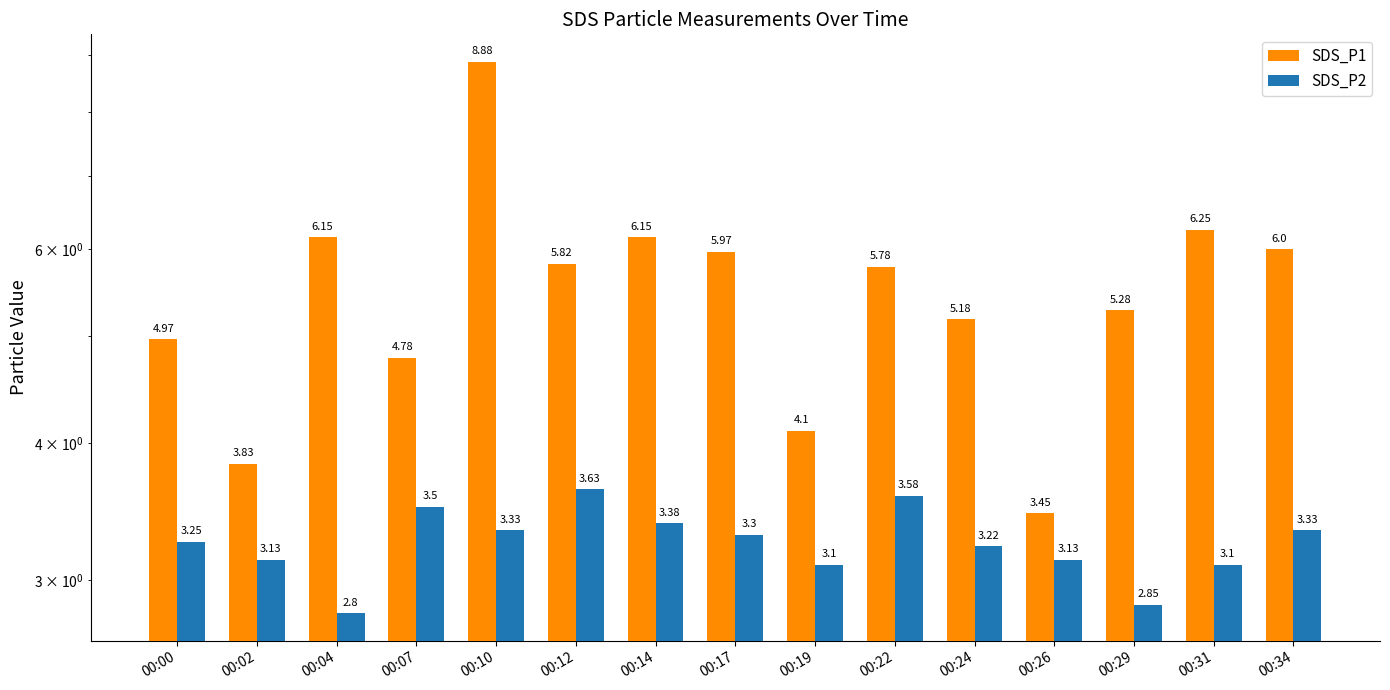

List the labels in order of SDS_P1 value, largest first.

00:10, 00:31, 00:04, 00:14, 00:34, 00:17, 00:12, 00:22, 00:29, 00:24, 00:00, 00:07, 00:19, 00:02, 00:26